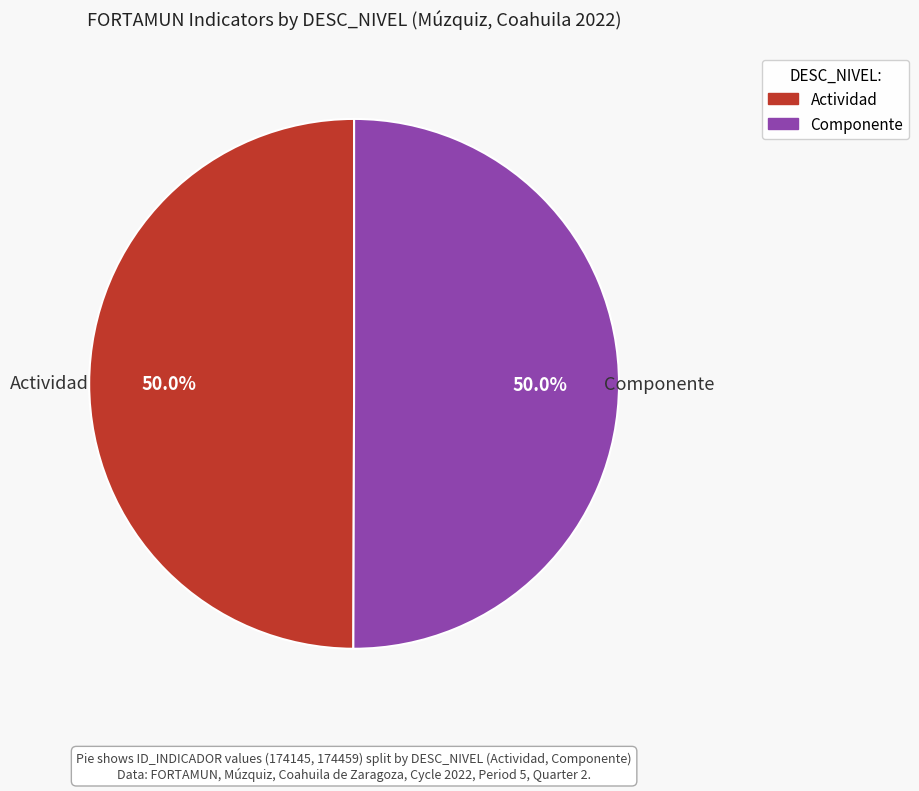

How much of the chart is everything except Actividad?

50.0%